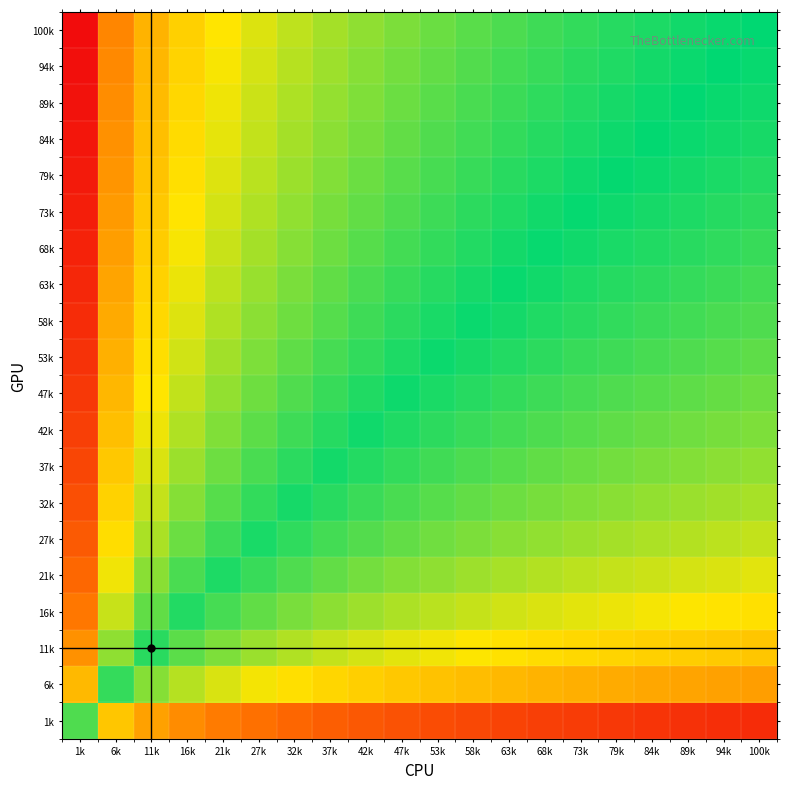

Reading left to right, transcribe all the data shown in this chart.

1k: 1k=0.9	6k=0.6	11k=0.5	16k=0.4	21k=0.4	27k=0.3	32k=0.3	37k=0.3	42k=0.2	47k=0.2	53k=0.2	58k=0.2	63k=0.2	68k=0.2	73k=0.2	79k=0.1	84k=0.1	89k=0.1	94k=0.1	100k=0.1
6k: 1k=0.5	6k=0.9	11k=0.8	16k=0.8	21k=0.7	27k=0.7	32k=0.6	37k=0.6	42k=0.6	47k=0.6	53k=0.6	58k=0.5	63k=0.5	68k=0.5	73k=0.5	79k=0.5	84k=0.5	89k=0.5	94k=0.5	100k=0.5
11k: 1k=0.4	6k=0.8	11k=0.9	16k=0.9	21k=0.8	27k=0.8	32k=0.8	37k=0.7	42k=0.7	47k=0.7	53k=0.7	58k=0.7	63k=0.7	68k=0.6	73k=0.6	79k=0.6	84k=0.6	89k=0.6	94k=0.6	100k=0.6
16k: 1k=0.3	6k=0.7	11k=0.9	16k=1.0	21k=0.9	27k=0.9	32k=0.8	37k=0.8	42k=0.8	47k=0.8	53k=0.8	58k=0.7	63k=0.7	68k=0.7	73k=0.7	79k=0.7	84k=0.7	89k=0.7	94k=0.7	100k=0.7
21k: 1k=0.3	6k=0.7	11k=0.8	16k=0.9	21k=1.0	27k=0.9	32k=0.9	37k=0.9	42k=0.8	47k=0.8	53k=0.8	58k=0.8	63k=0.8	68k=0.8	73k=0.8	79k=0.7	84k=0.7	89k=0.7	94k=0.7	100k=0.7
27k: 1k=0.3	6k=0.6	11k=0.8	16k=0.9	21k=0.9	27k=1.0	32k=0.9	37k=0.9	42k=0.9	47k=0.9	53k=0.9	58k=0.8	63k=0.8	68k=0.8	73k=0.8	79k=0.8	84k=0.8	89k=0.8	94k=0.8	100k=0.7
32k: 1k=0.2	6k=0.6	11k=0.7	16k=0.8	21k=0.9	27k=0.9	32k=1.0	37k=0.9	42k=0.9	47k=0.9	53k=0.9	58k=0.9	63k=0.9	68k=0.8	73k=0.8	79k=0.8	84k=0.8	89k=0.8	94k=0.8	100k=0.8
37k: 1k=0.2	6k=0.6	11k=0.7	16k=0.8	21k=0.9	27k=0.9	32k=0.9	37k=1.0	42k=1.0	47k=0.9	53k=0.9	58k=0.9	63k=0.9	68k=0.9	73k=0.9	79k=0.8	84k=0.8	89k=0.8	94k=0.8	100k=0.8
42k: 1k=0.2	6k=0.6	11k=0.7	16k=0.8	21k=0.8	27k=0.9	32k=0.9	37k=0.9	42k=1.0	47k=1.0	53k=0.9	58k=0.9	63k=0.9	68k=0.9	73k=0.9	79k=0.9	84k=0.9	89k=0.9	94k=0.8	100k=0.8
47k: 1k=0.1	6k=0.5	11k=0.7	16k=0.7	21k=0.8	27k=0.9	32k=0.9	37k=0.9	42k=1.0	47k=1.0	53k=1.0	58k=0.9	63k=0.9	68k=0.9	73k=0.9	79k=0.9	84k=0.9	89k=0.9	94k=0.9	100k=0.9
53k: 1k=0.1	6k=0.5	11k=0.6	16k=0.7	21k=0.8	27k=0.8	32k=0.9	37k=0.9	42k=0.9	47k=1.0	53k=1.0	58k=1.0	63k=1.0	68k=0.9	73k=0.9	79k=0.9	84k=0.9	89k=0.9	94k=0.9	100k=0.9
58k: 1k=0.1	6k=0.5	11k=0.6	16k=0.7	21k=0.8	27k=0.8	32k=0.9	37k=0.9	42k=0.9	47k=0.9	53k=1.0	58k=1.0	63k=1.0	68k=1.0	73k=0.9	79k=0.9	84k=0.9	89k=0.9	94k=0.9	100k=0.9
63k: 1k=0.1	6k=0.5	11k=0.6	16k=0.7	21k=0.8	27k=0.8	32k=0.8	37k=0.9	42k=0.9	47k=0.9	53k=0.9	58k=1.0	63k=1.0	68k=1.0	73k=1.0	79k=1.0	84k=0.9	89k=0.9	94k=0.9	100k=0.9
68k: 1k=0.1	6k=0.5	11k=0.6	16k=0.7	21k=0.7	27k=0.8	32k=0.8	37k=0.9	42k=0.9	47k=0.9	53k=0.9	58k=1.0	63k=1.0	68k=1.0	73k=1.0	79k=1.0	84k=1.0	89k=0.9	94k=0.9	100k=0.9
73k: 1k=0.1	6k=0.4	11k=0.6	16k=0.7	21k=0.7	27k=0.8	32k=0.8	37k=0.8	42k=0.9	47k=0.9	53k=0.9	58k=0.9	63k=1.0	68k=1.0	73k=1.0	79k=1.0	84k=1.0	89k=1.0	94k=1.0	100k=0.9
79k: 1k=0.0	6k=0.4	11k=0.6	16k=0.7	21k=0.7	27k=0.8	32k=0.8	37k=0.8	42k=0.9	47k=0.9	53k=0.9	58k=0.9	63k=0.9	68k=1.0	73k=1.0	79k=1.0	84k=1.0	89k=1.0	94k=1.0	100k=1.0
84k: 1k=0.0	6k=0.4	11k=0.6	16k=0.6	21k=0.7	27k=0.7	32k=0.8	37k=0.8	42k=0.8	47k=0.9	53k=0.9	58k=0.9	63k=0.9	68k=1.0	73k=1.0	79k=1.0	84k=1.0	89k=1.0	94k=1.0	100k=1.0
89k: 1k=0.0	6k=0.4	11k=0.5	16k=0.6	21k=0.7	27k=0.7	32k=0.8	37k=0.8	42k=0.8	47k=0.9	53k=0.9	58k=0.9	63k=0.9	68k=0.9	73k=1.0	79k=1.0	84k=1.0	89k=1.0	94k=1.0	100k=1.0
94k: 1k=0.0	6k=0.4	11k=0.5	16k=0.6	21k=0.7	27k=0.7	32k=0.8	37k=0.8	42k=0.8	47k=0.8	53k=0.9	58k=0.9	63k=0.9	68k=0.9	73k=0.9	79k=1.0	84k=1.0	89k=1.0	94k=1.0	100k=1.0
100k: 1k=0.0	6k=0.4	11k=0.5	16k=0.6	21k=0.7	27k=0.7	32k=0.8	37k=0.8	42k=0.8	47k=0.8	53k=0.9	58k=0.9	63k=0.9	68k=0.9	73k=0.9	79k=0.9	84k=1.0	89k=1.0	94k=1.0	100k=1.0